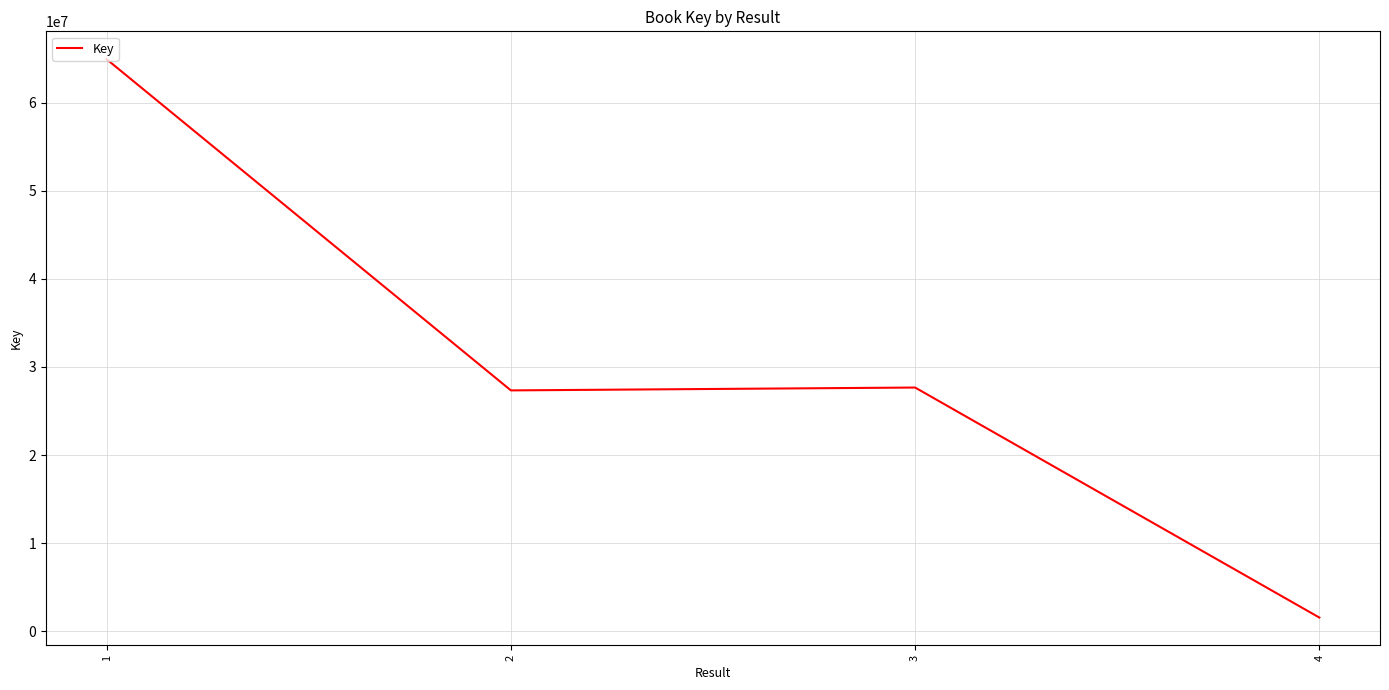

What value does the data have at 2?

27340854